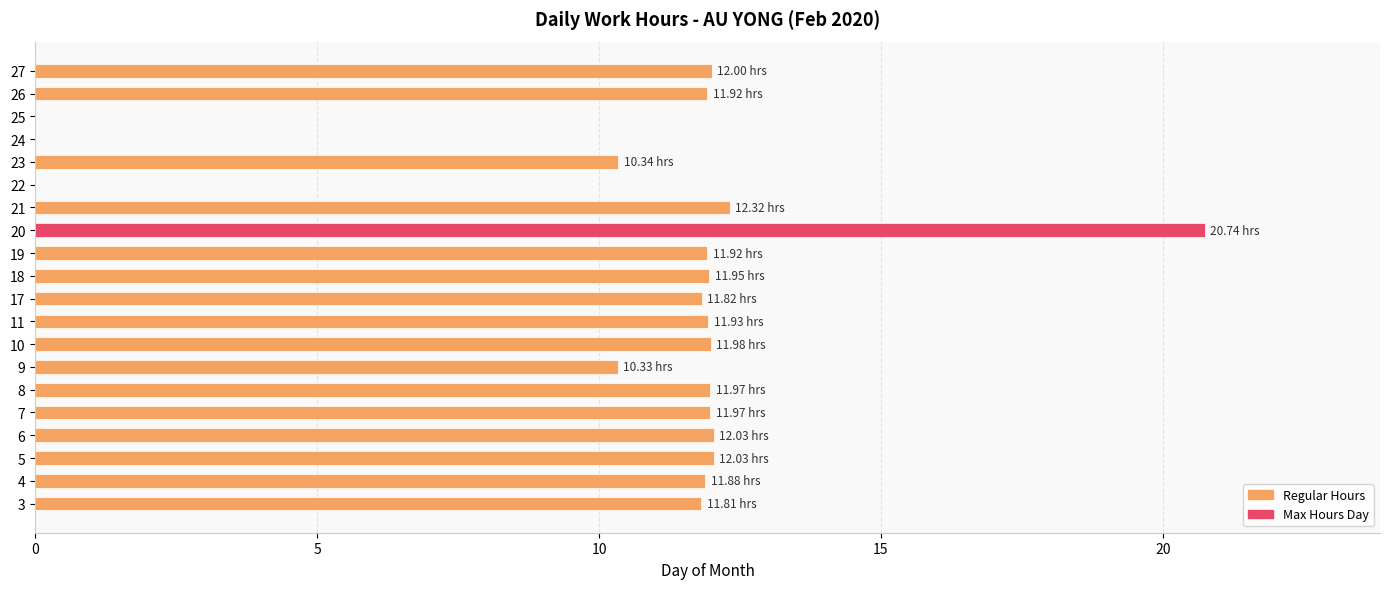

How many series are shown in this chart?

1